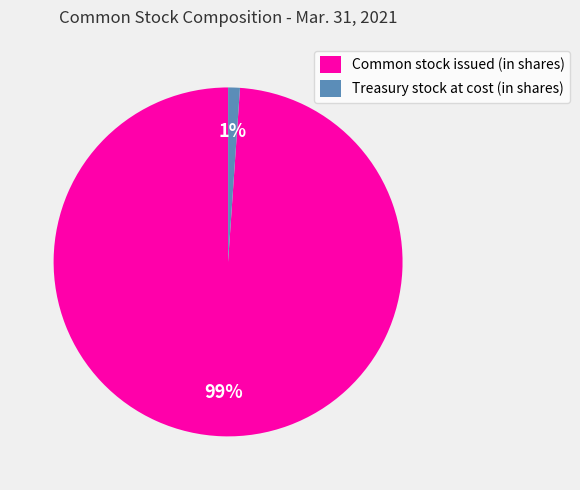

Rank the categories by value from lowest to highest.

Treasury stock at cost (in shares), Common stock issued (in shares)